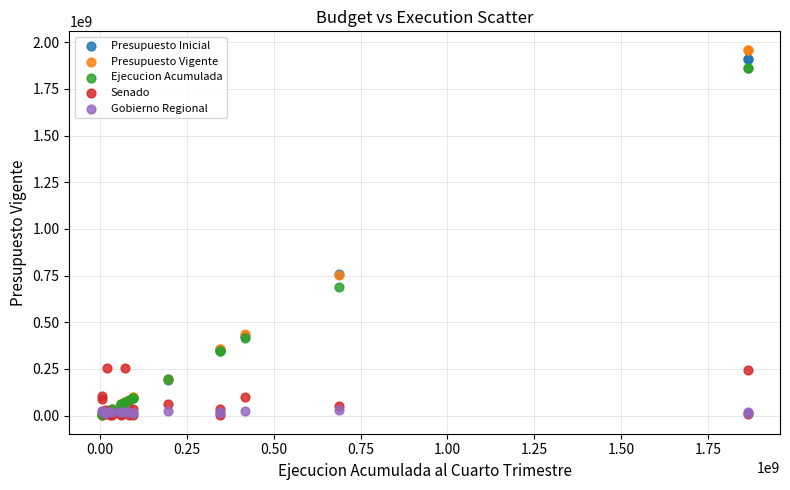

Which series has the largest Y range (max minus min)?

Presupuesto Vigente